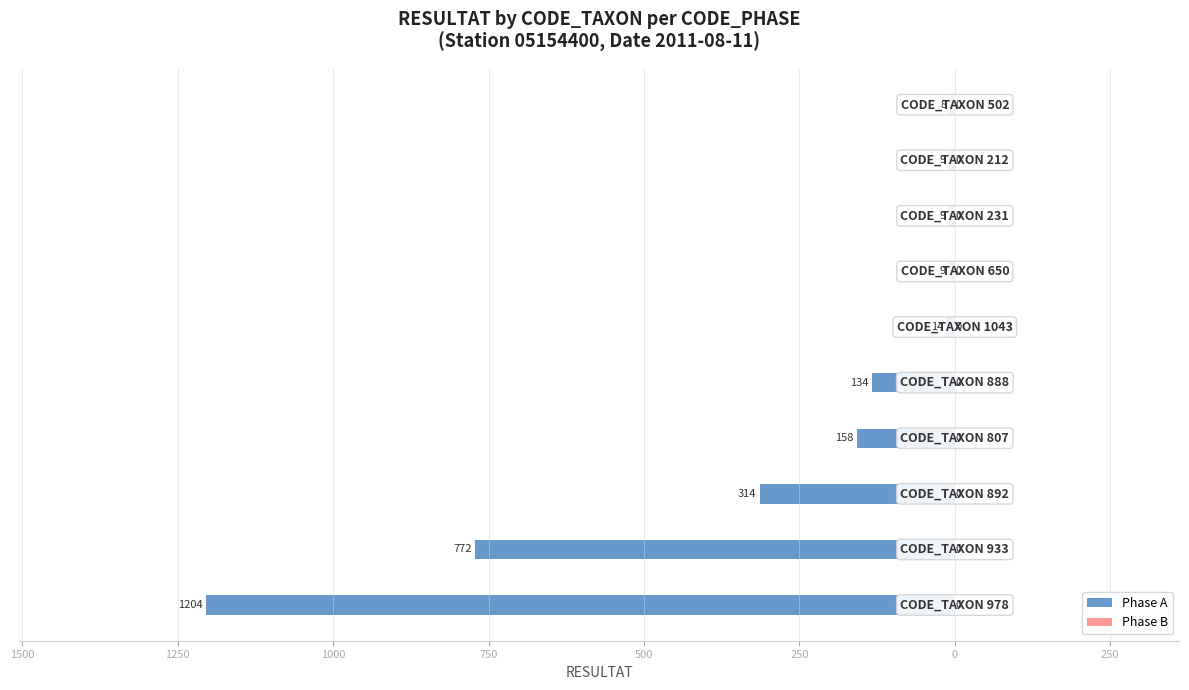

Are the bars horizontal?

Yes